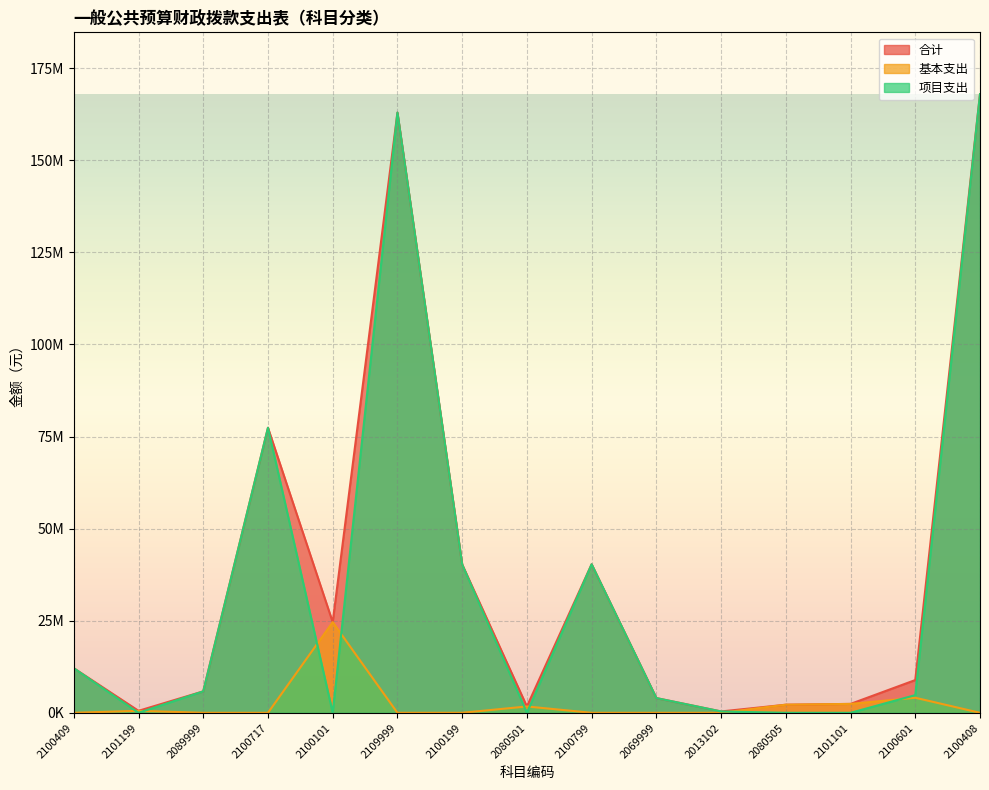

What is the spread (max minus min) of values at 2100799?

40317288.5